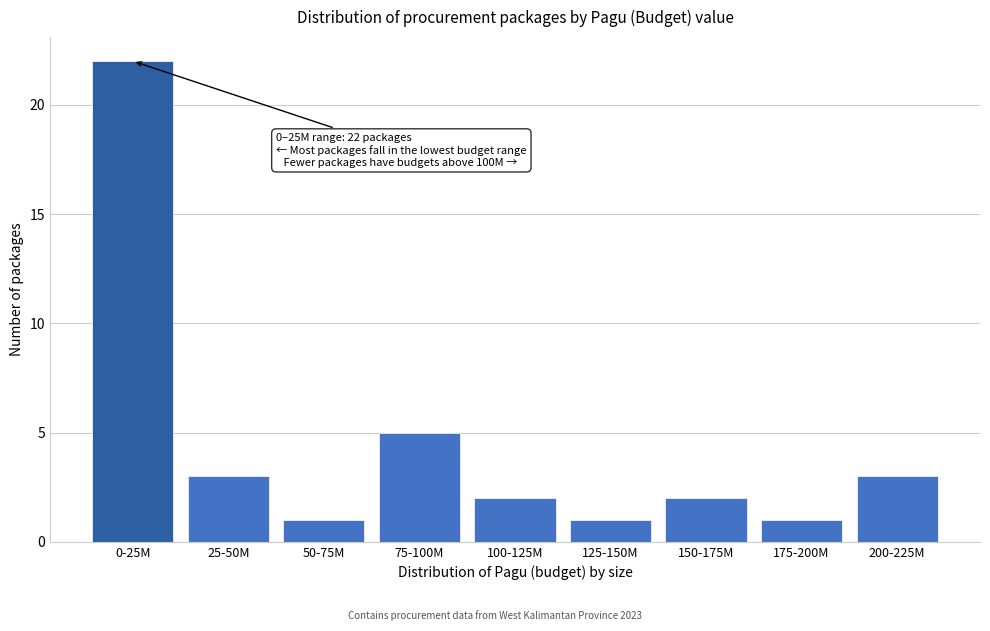

Reading right to left, what are all the values shown in this chart?

3	1	2	1	2	5	1	3	22